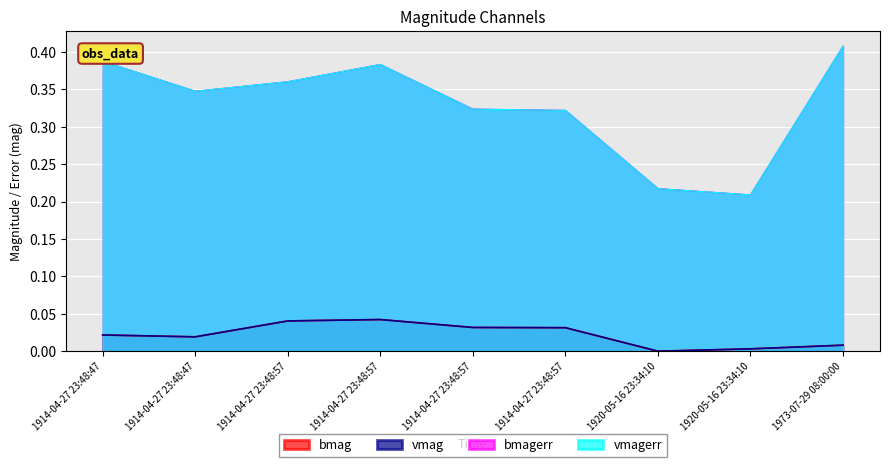

True or false: bmag has a value of 0.0 at 1920-05-16 23:34:10.

True